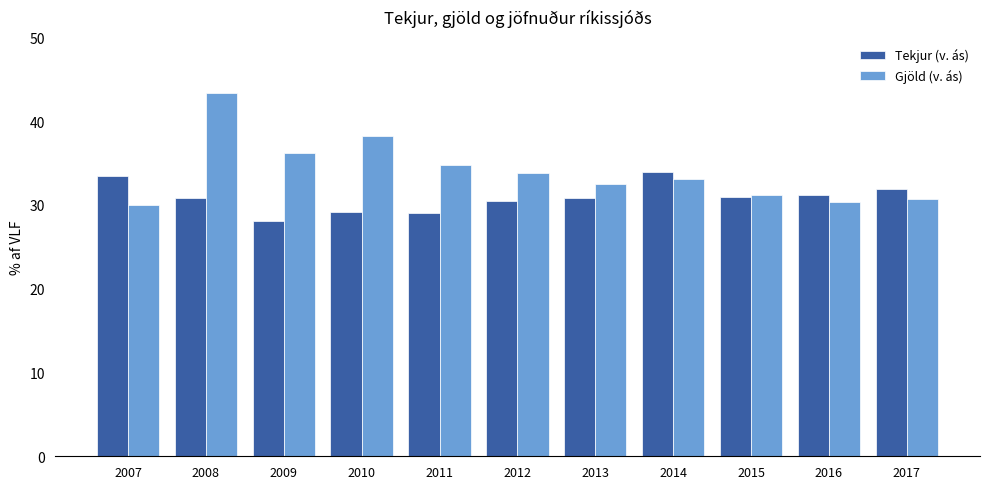

What value does the Tekjur (v. ás) series have at 2007?

33.5